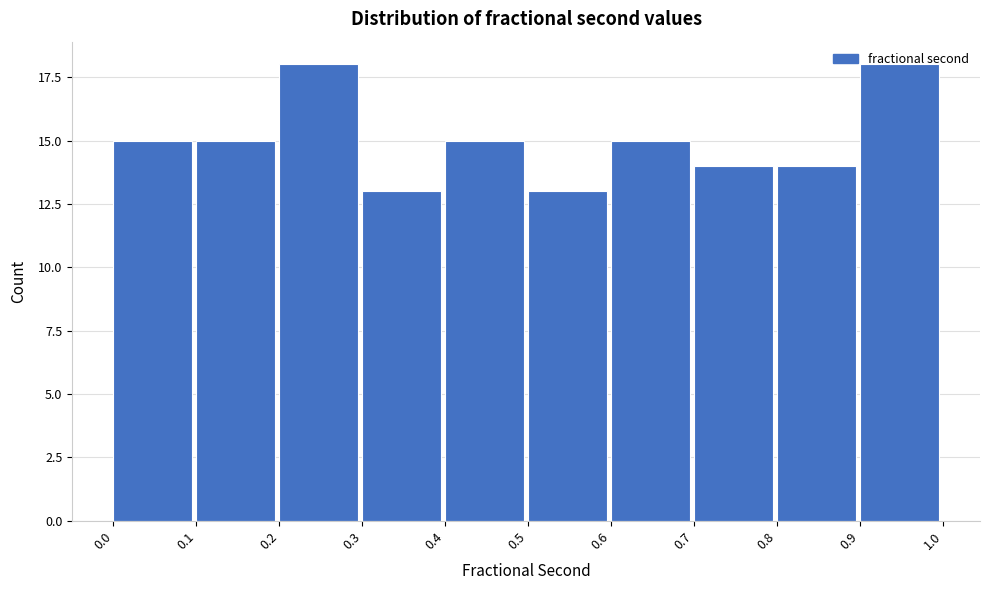

What is the sum of all values?

150